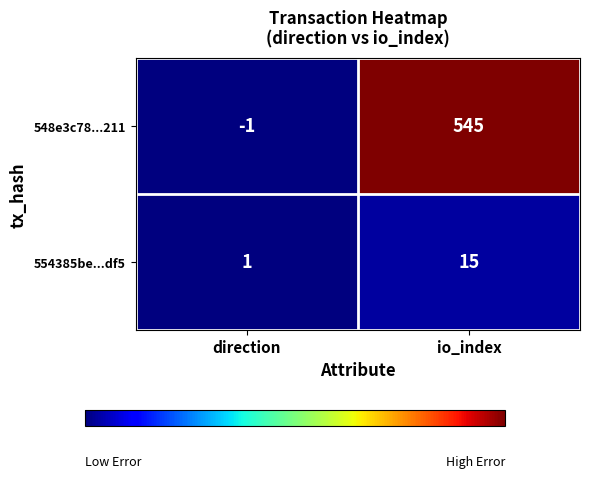

Rank the series by their maximum value, from lowest to highest.

554385be...df5, 548e3c78...211